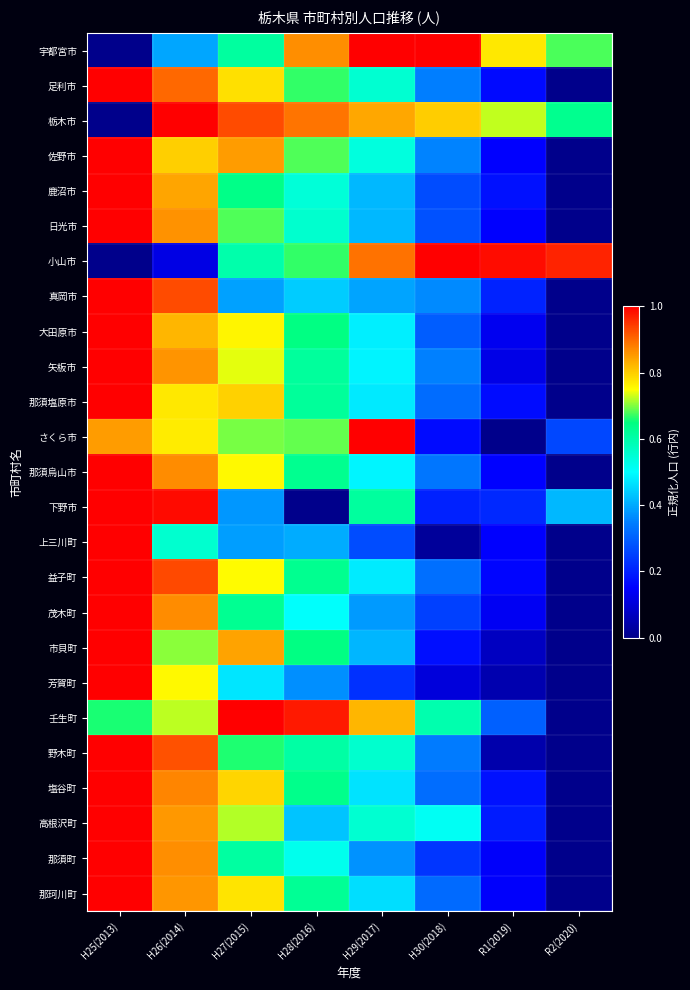

Which category has the lowest value across all series?

H25(2013)